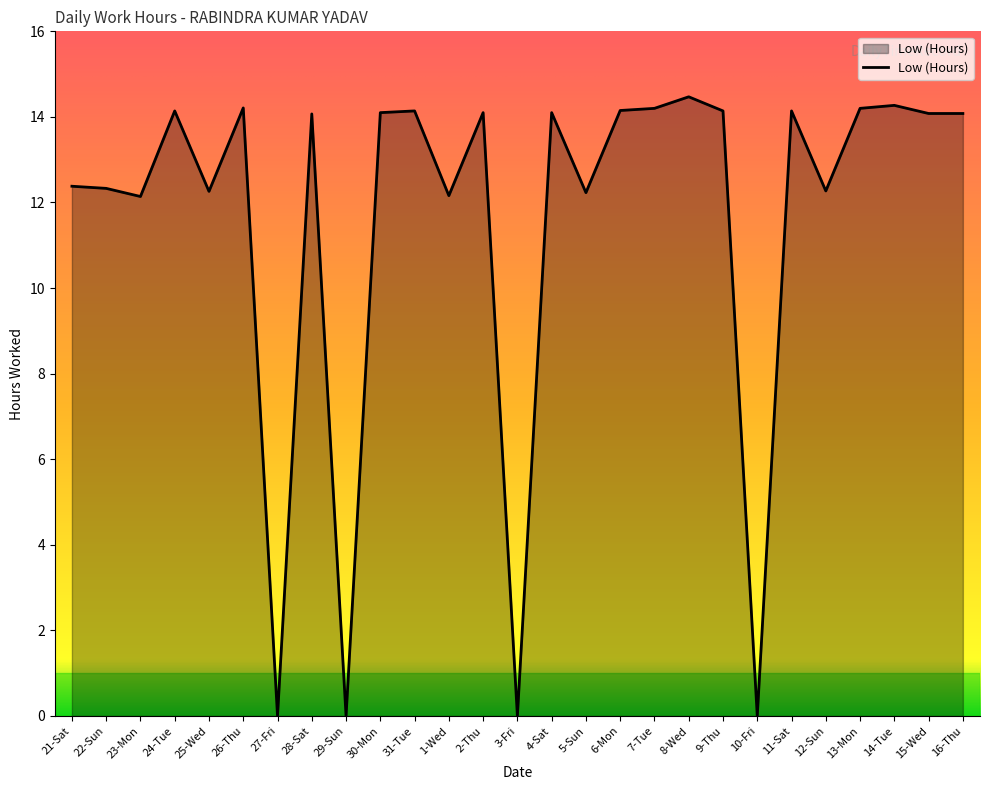

What is the sum of the values at 29-Sun and 2-Thu?

14.1